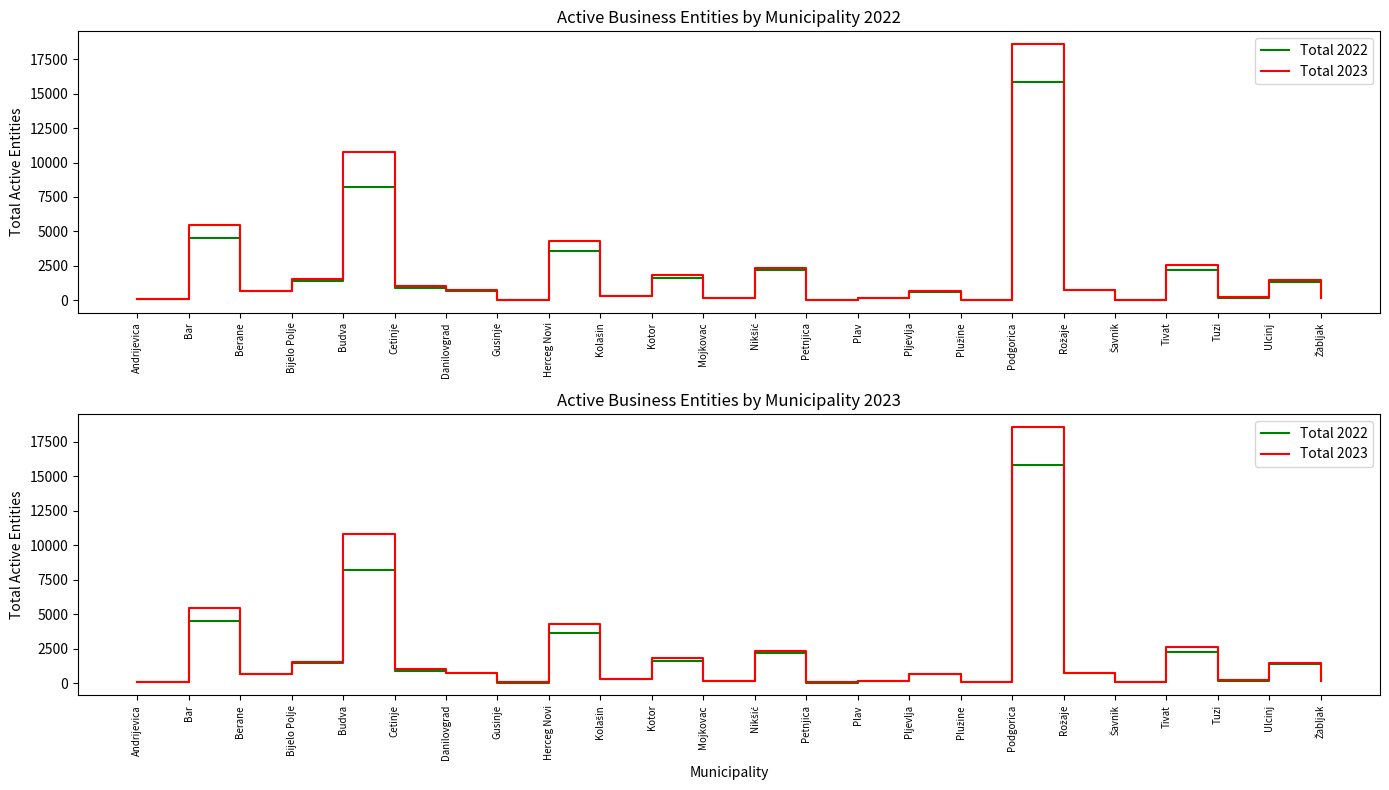

What are all the series names shown in the legend?

Total 2022, Total 2023